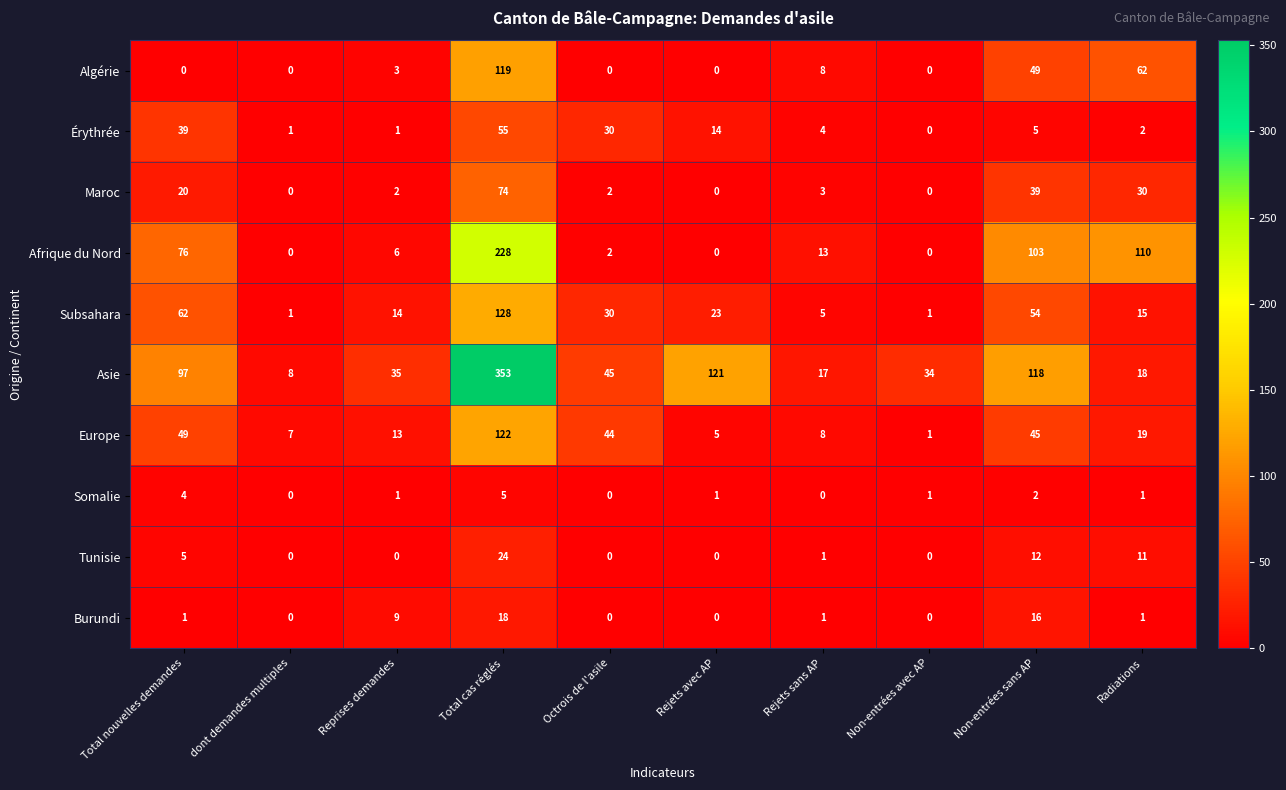

What is the spread (max minus min) of values at Total nouvelles demandes?

97